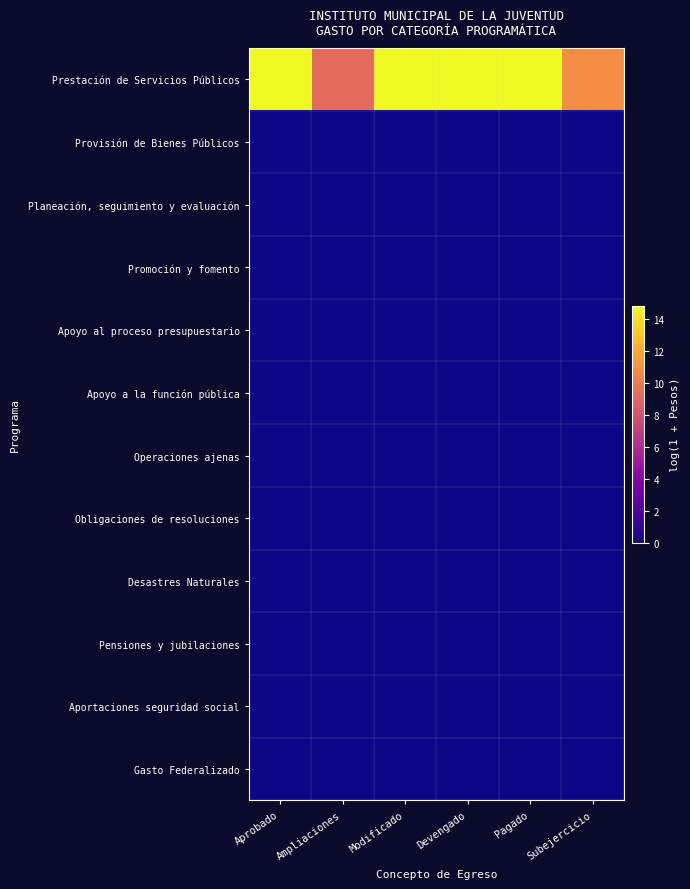

Which category has the highest value across all series?

Modificado